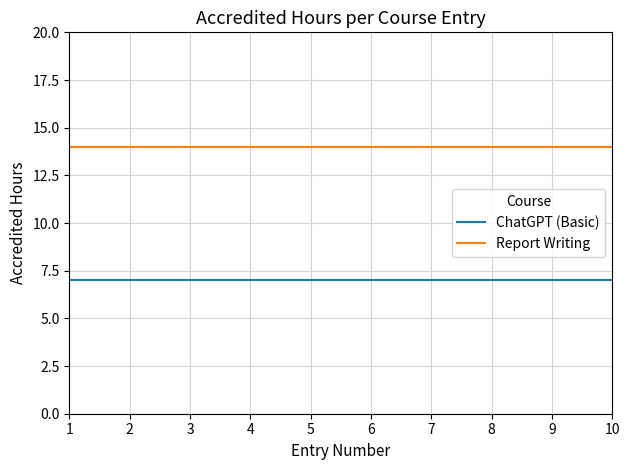

List the series in order of their overall mean, highest first.

Report Writing, ChatGPT (Basic)